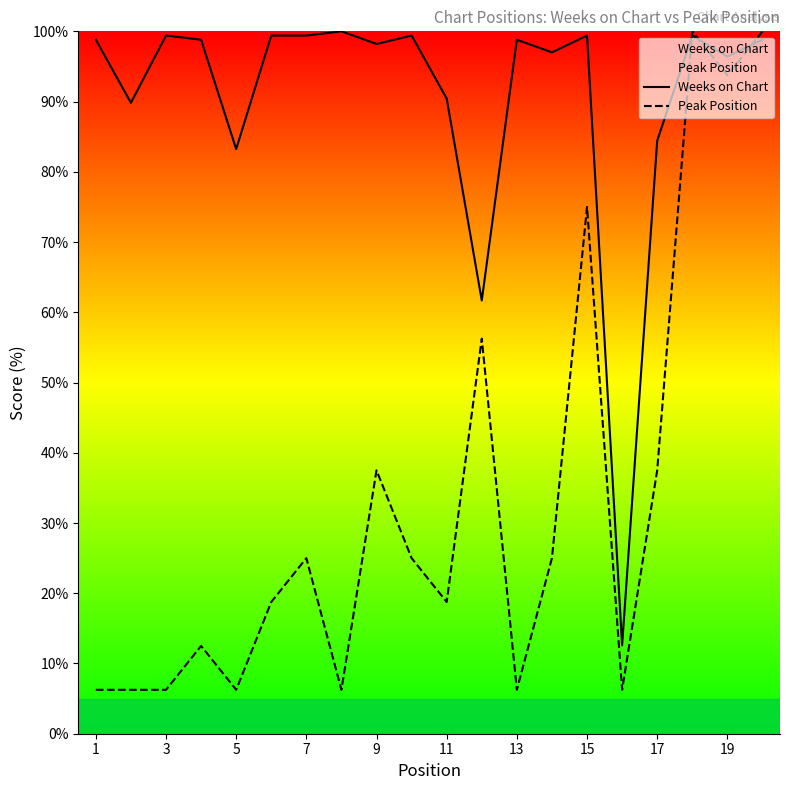

True or false: Peak Position has more than 0 interior local peaks.

True